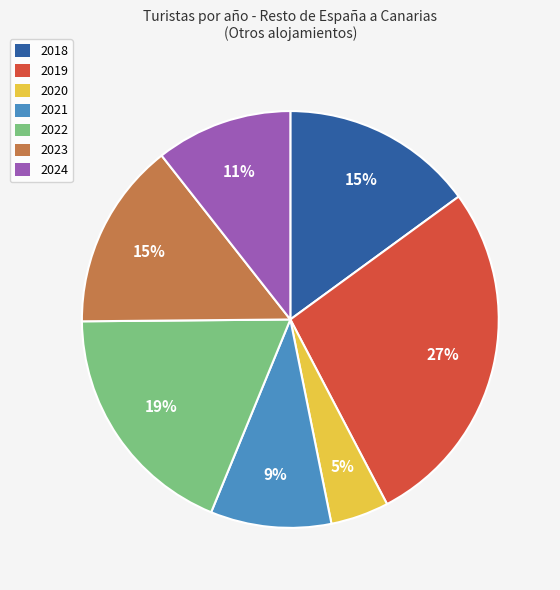

To the nearest percent, what percentage of the pie is 2018?

15%